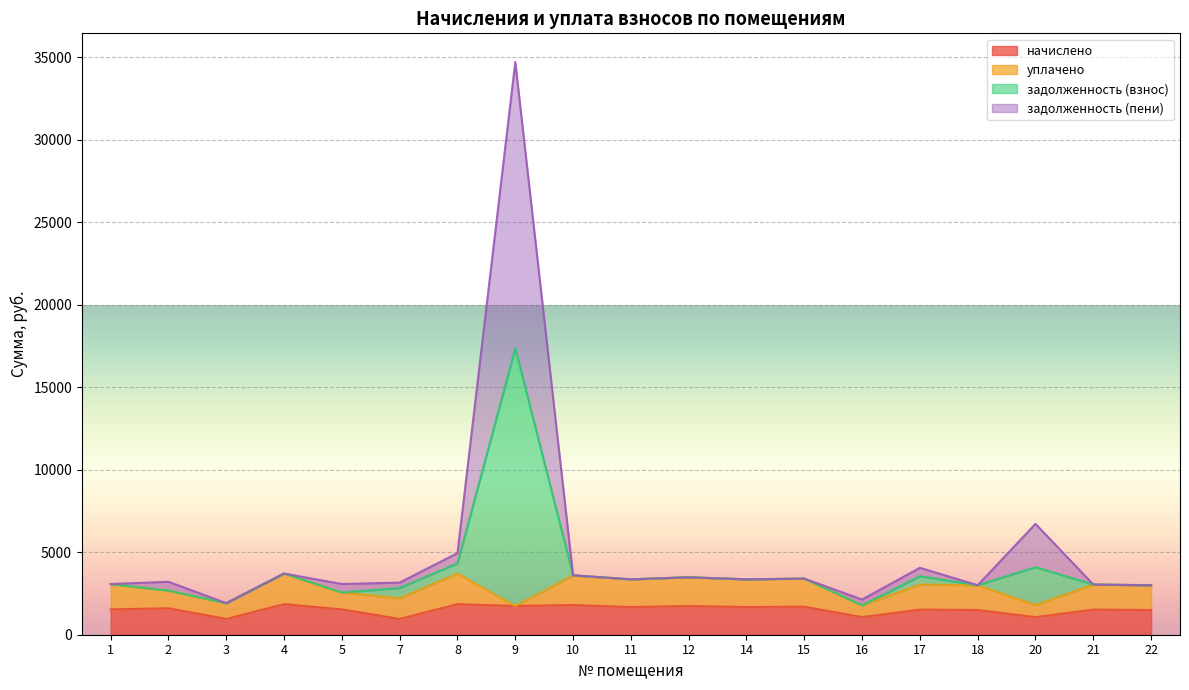

True or false: начислено has more than 1 interior local peaks.

True